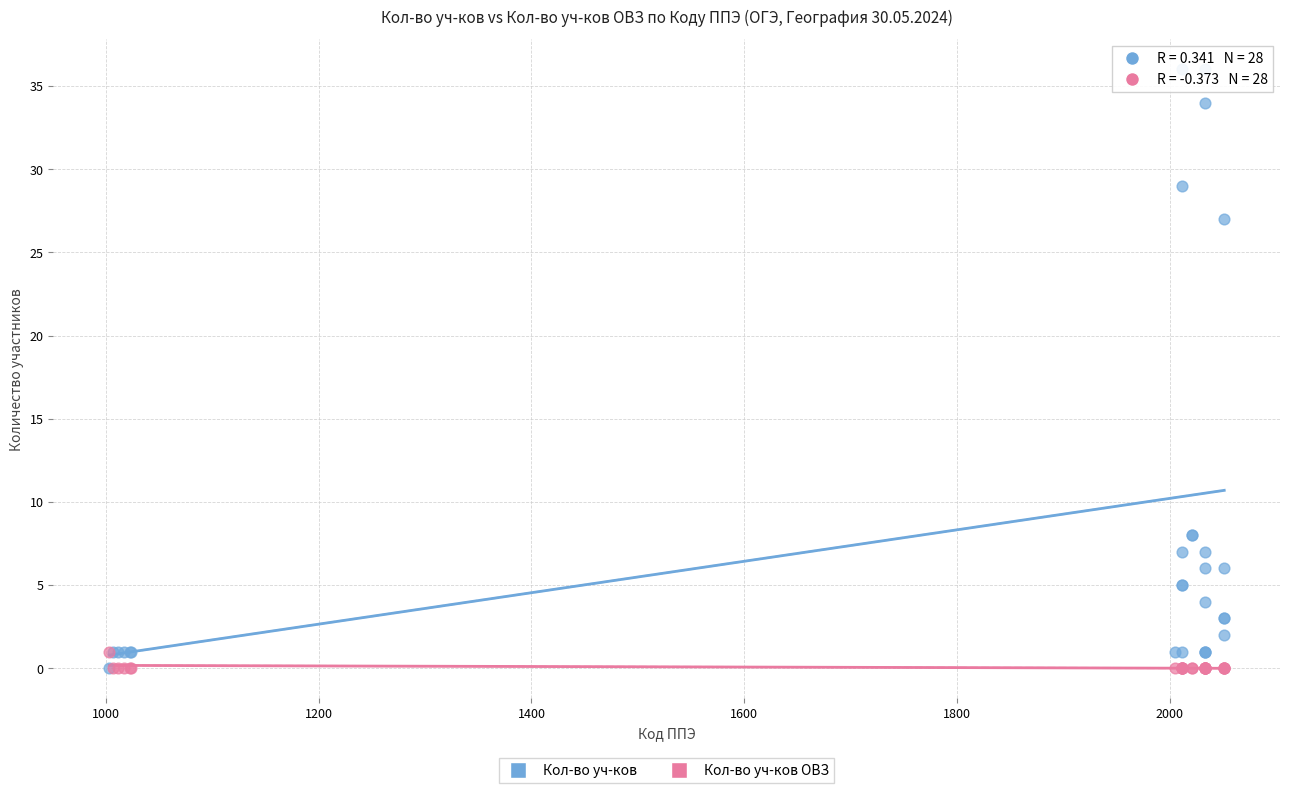

Which series reaches the maximum Y coordinate?

Кол-во уч-ков